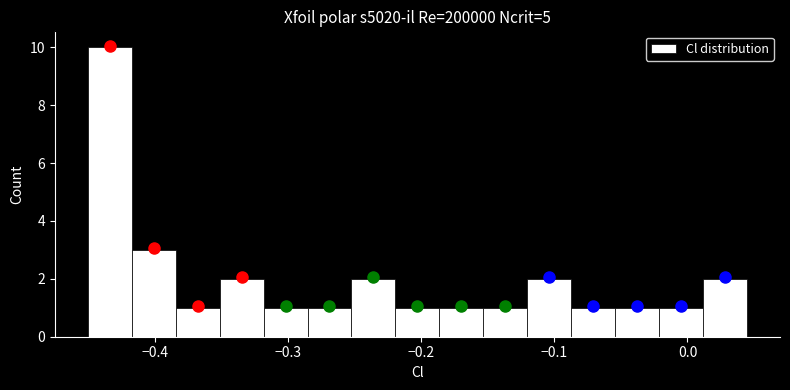

Read against the x-axis, roughly where is the centre of the tallest bar?

-0.43